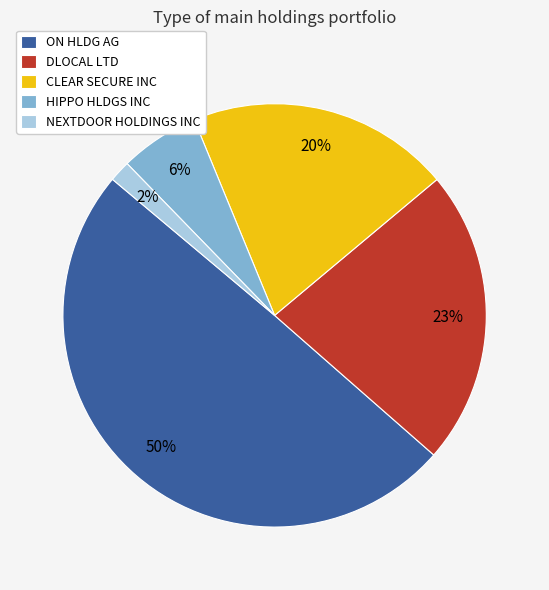

Which category has the biggest portion of the pie?

ON HLDG AG